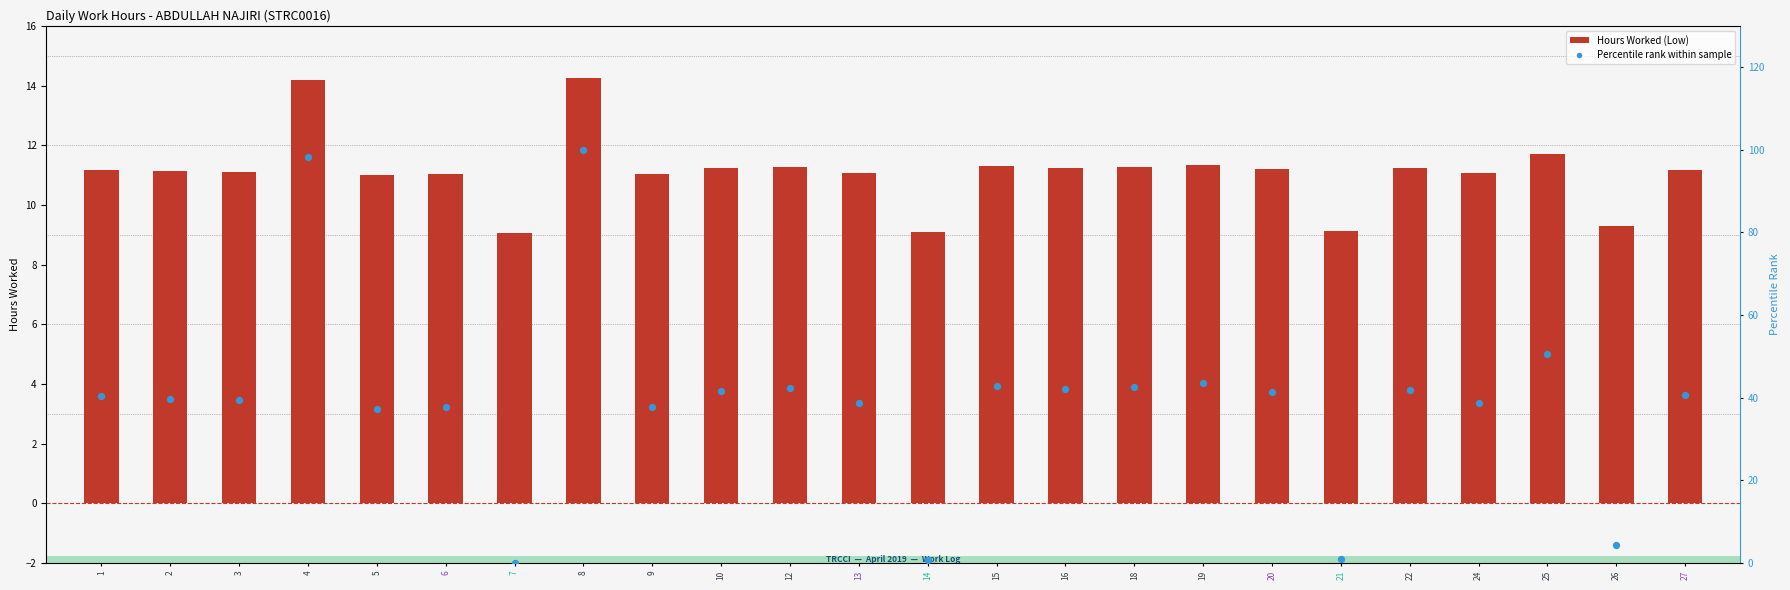

What is the total value across all series at 16?

53.4